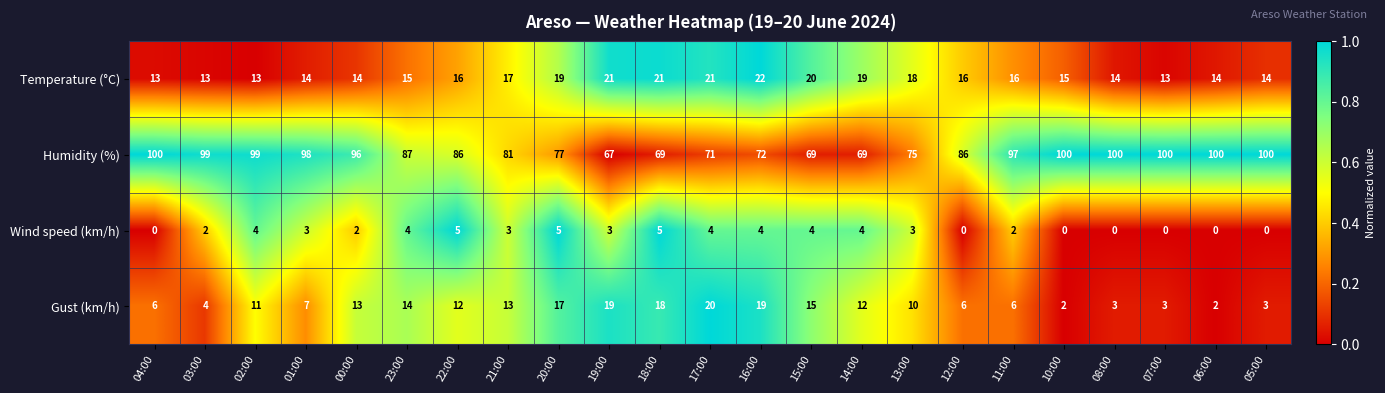

What is the total value across all series at 12:00?

108